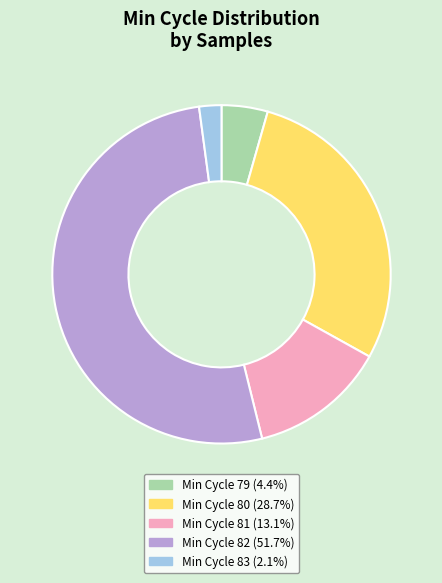

Count the number of slices in the pie.

5